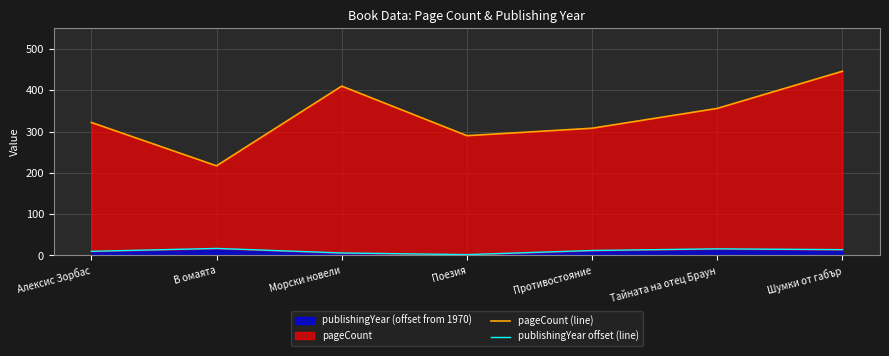

Reading left to right, transcribe all the data shown in this chart.

pageCount (line): 322	217	410	290	308	356	446
publishingYear offset (line): 10	17	6	2	12	16	14